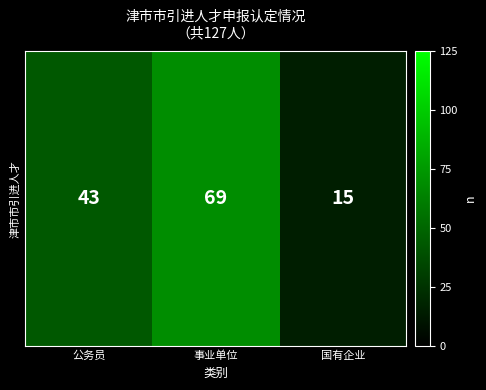

True or false: the data shows 13 at 公务员.

False